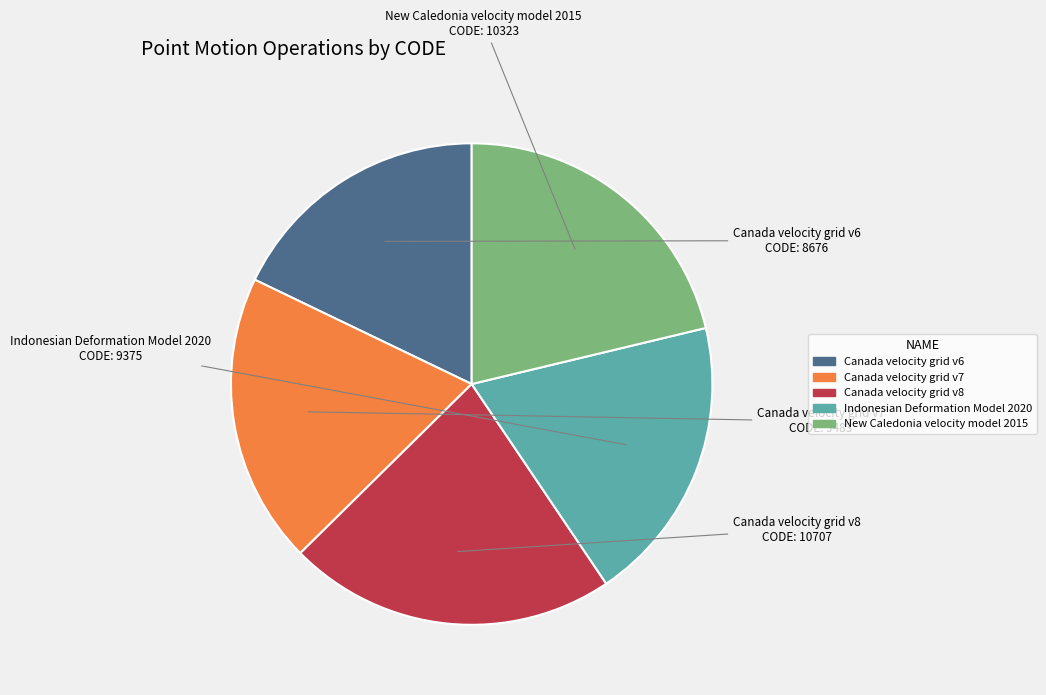

Is it true that Canada velocity grid v6 is 18% of the pie?

True